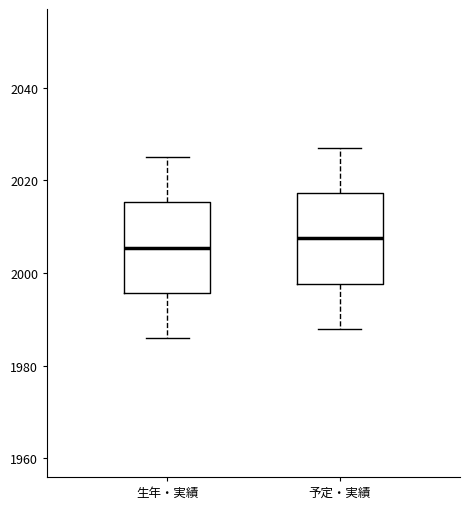

Reading left to right, read every box against the y-axis: the position of its median line, the range the box covers, and the ends of its whiskers. The values are not printed on the chart, so give them approximately, as read against the axis.

生年・実績: median 2006, box 1996 to 2016, whiskers 1986 to 2026
予定・実績: median 2008, box 1998 to 2018, whiskers 1988 to 2028